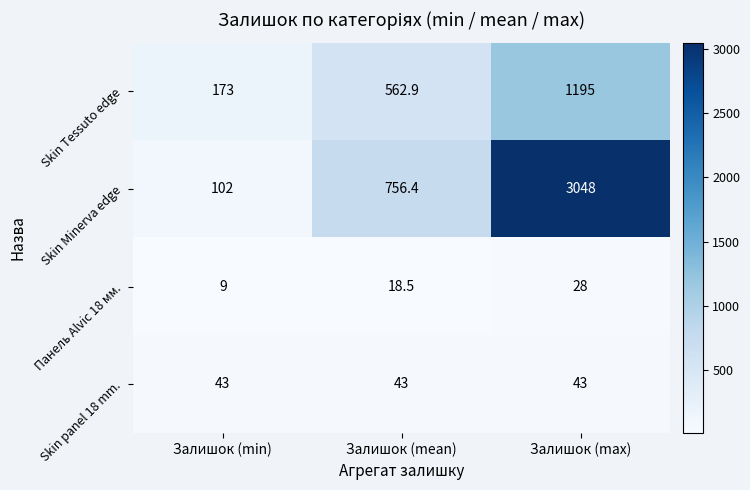

Which series has the largest total across all categories?

Skin Minerva edge